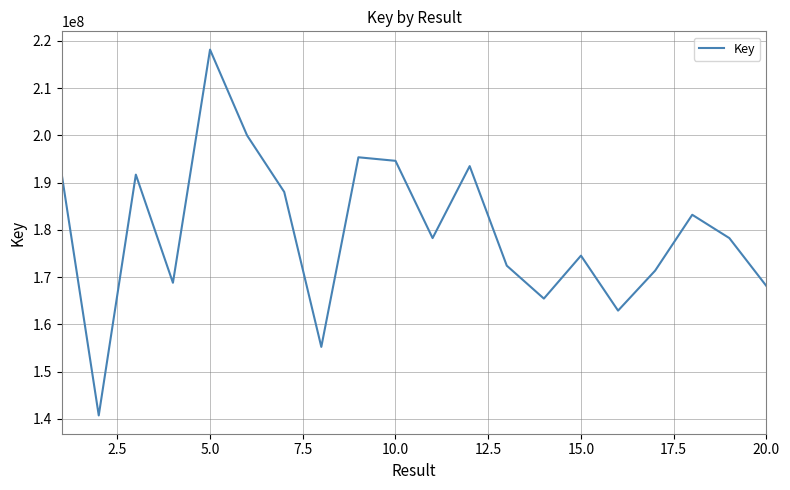

What is the minimum value shown in the chart?

140731613